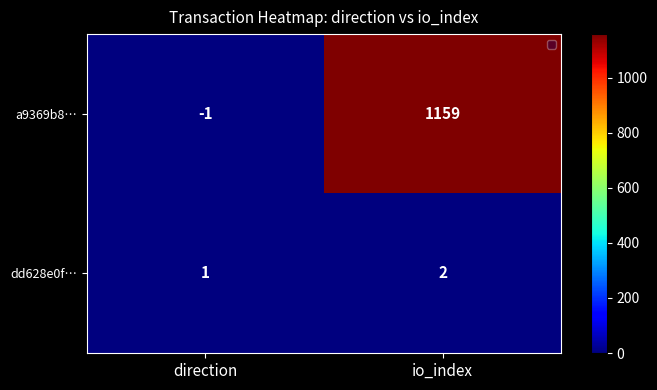

At which category does the chart reach its peak across all series?

io_index